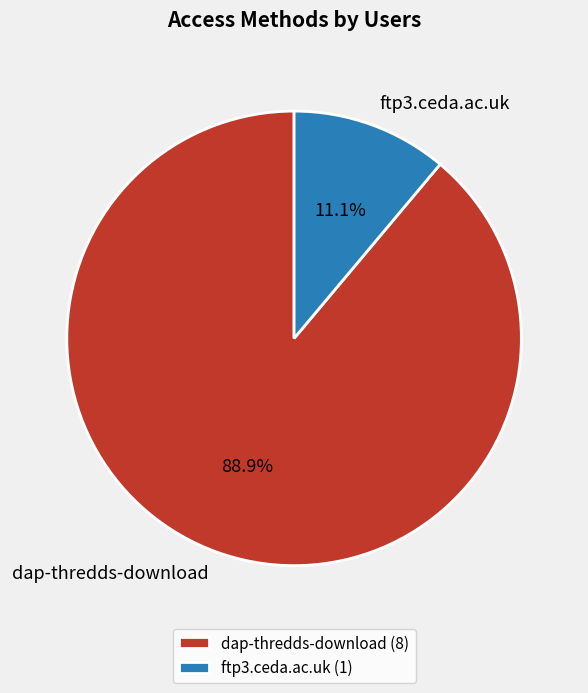

To the nearest percent, what is the average slice percentage?

50%